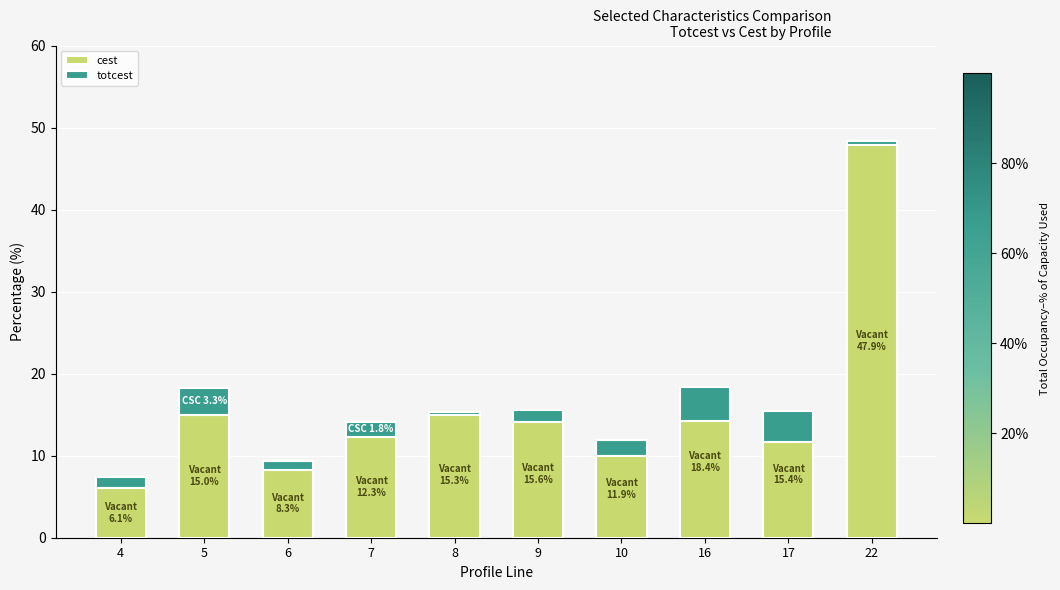

Which series has the largest total across all categories?

cest